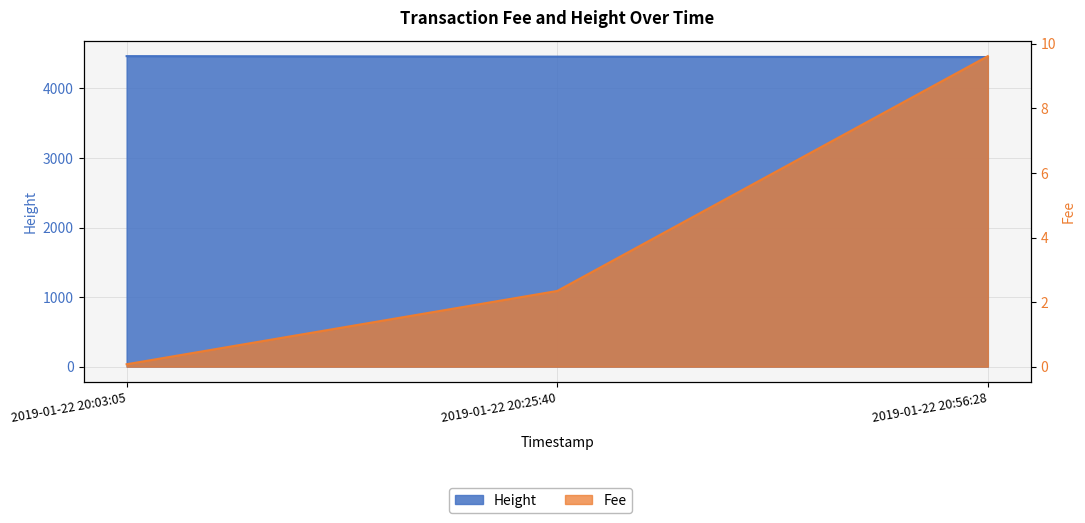

Is the value of Height at 2019-01-22 20:56:28 greater than the value of Fee at 2019-01-22 20:56:28?

Yes